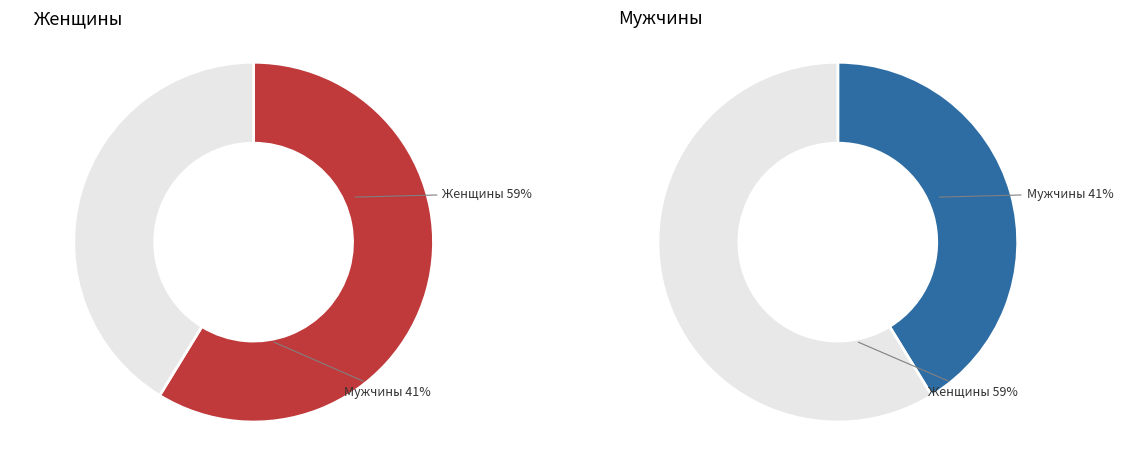

True or false: М accounts for 48% of the total.

False